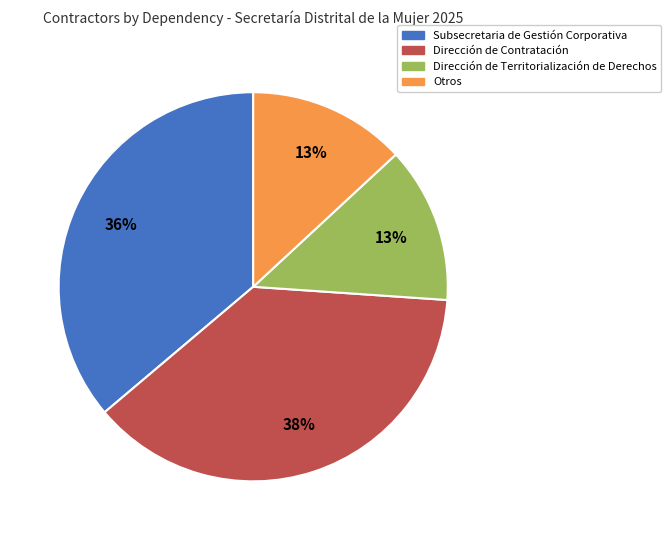

Is there a majority slice in this chart?

No